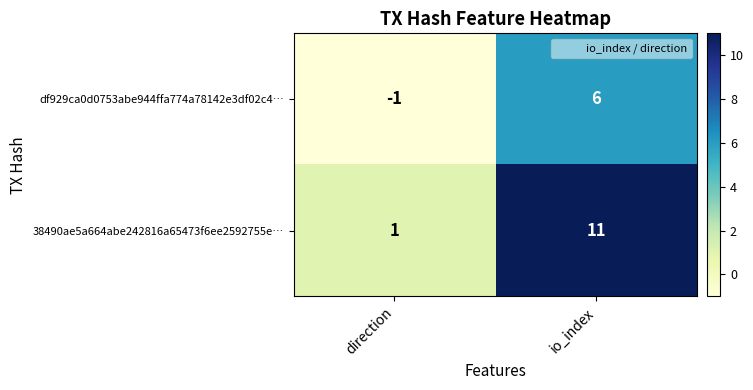

True or false: df929ca0d0753abe944ffa774a78142e3df02c4… has a value of 8 at io_index.

False